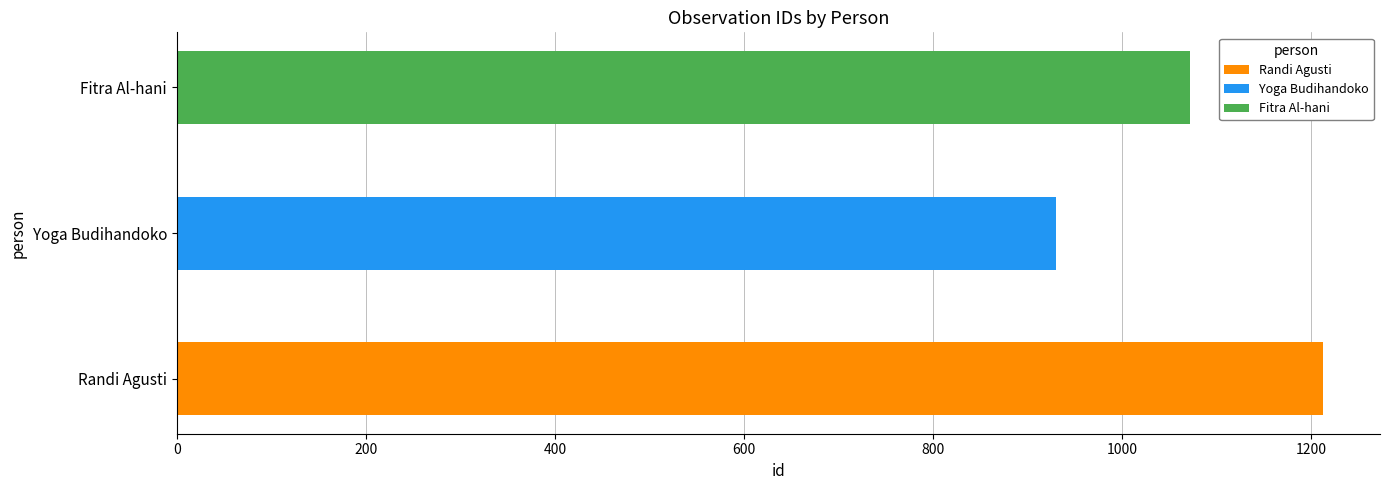

What is the maximum value shown in the chart?

1212